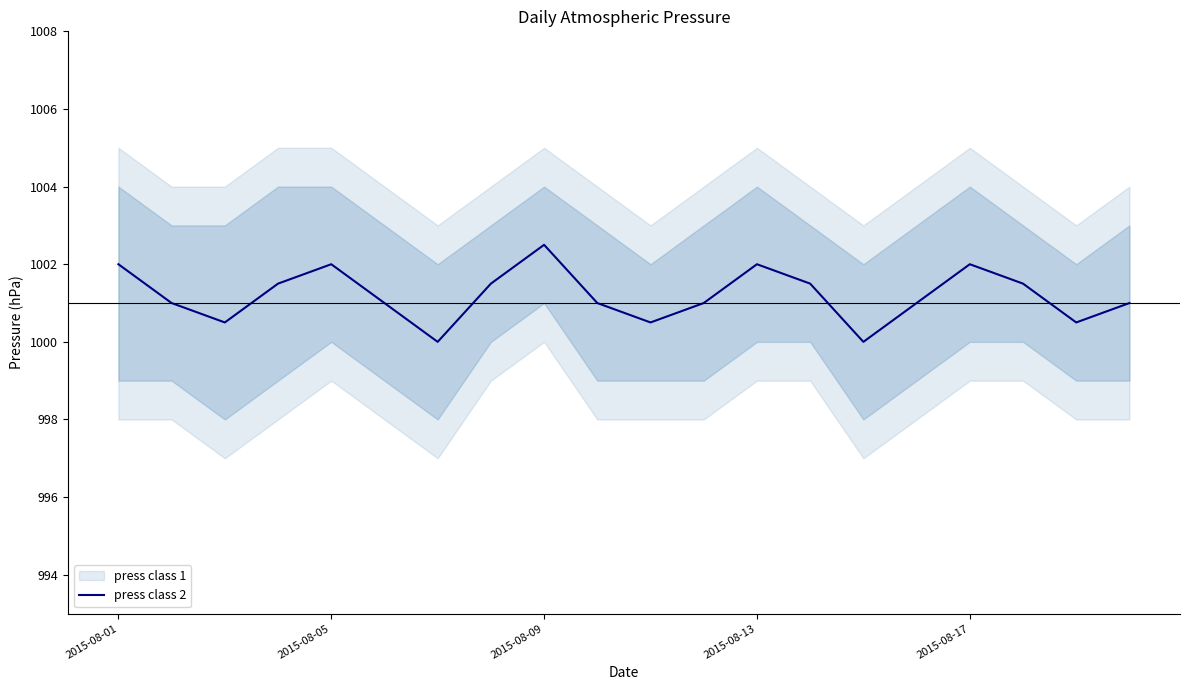

What is the lowest value of the press class 2 series?

1000.0